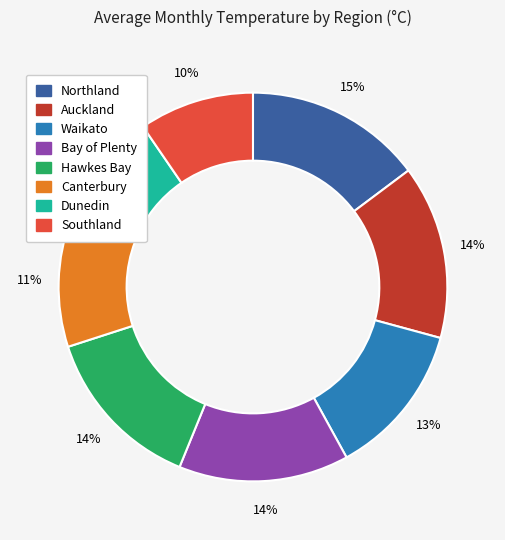

Is it true that Dunedin is 10% of the pie?

True